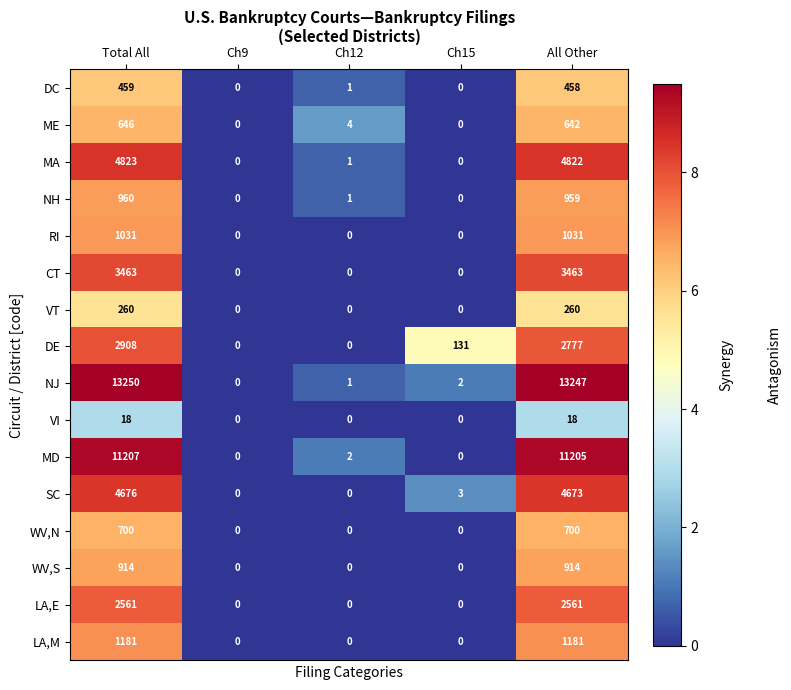

True or false: VI has a value of -10 at Ch9.

False